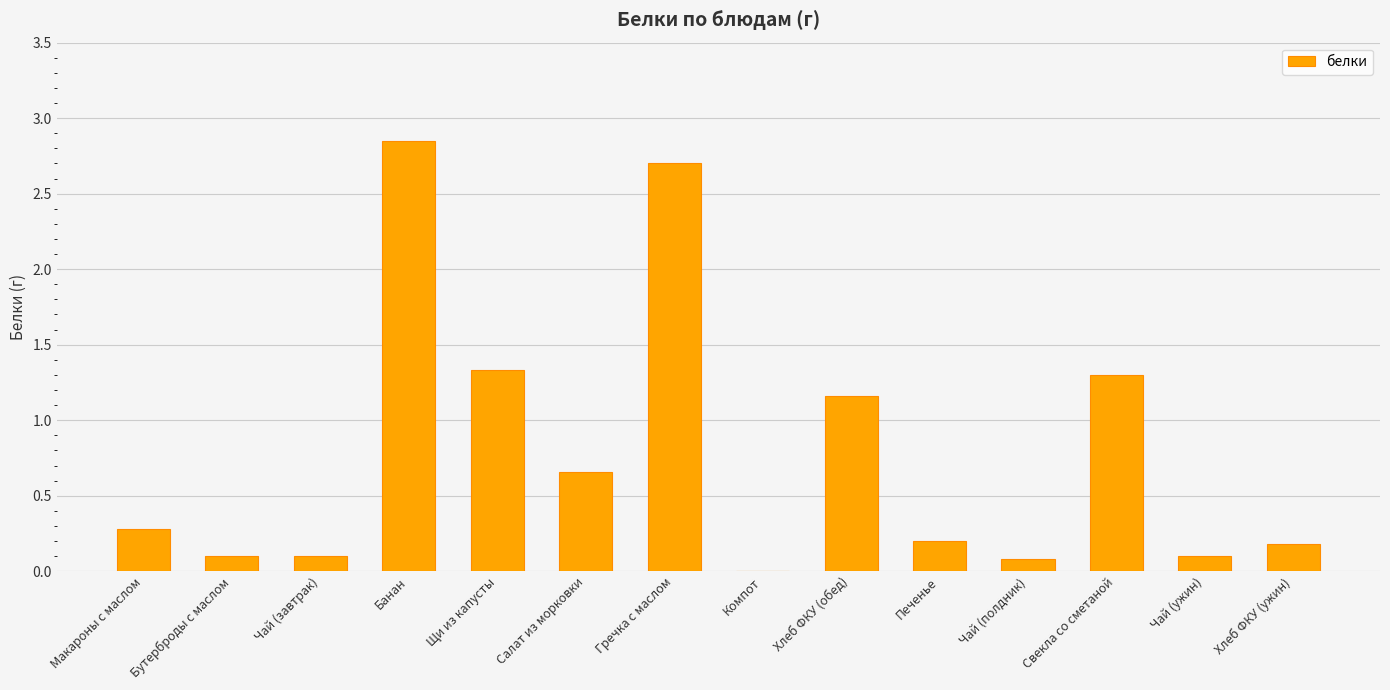

What is the sum of all values?

11.0